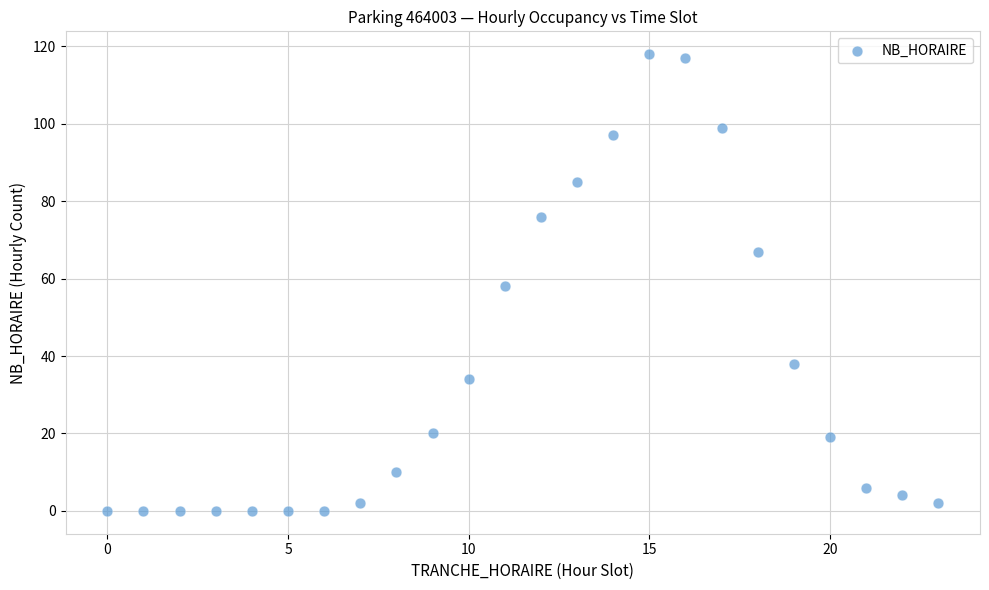

What is the range of X values (max minus min)?

23